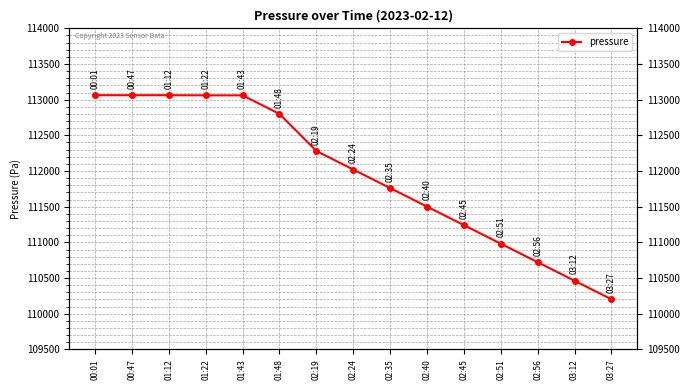

What value does the data have at 01:43?

113060.7